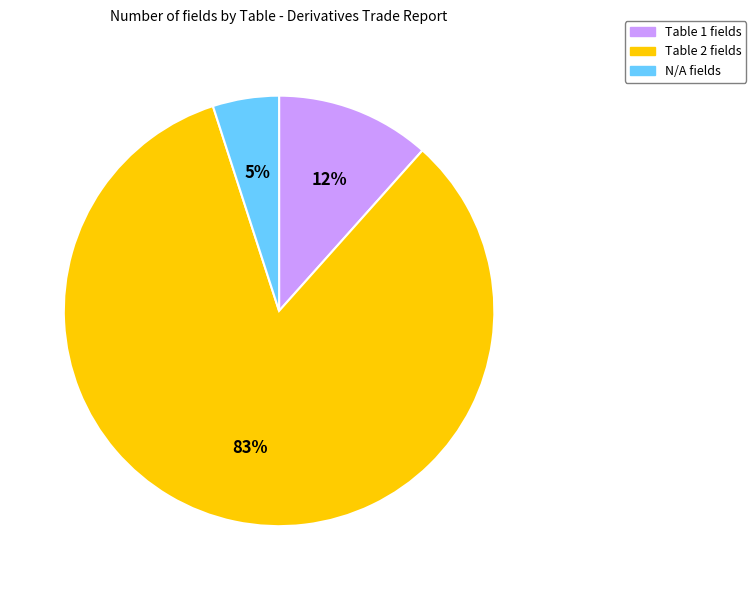

Approximately how many times larger is the value at N/A compared to Table 1?

0.4